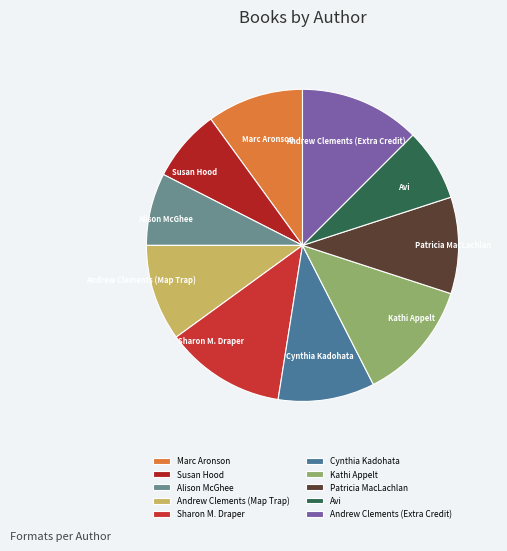

Combined, do Cynthia Kadohata and Marc Aronson account for over 50%?

No